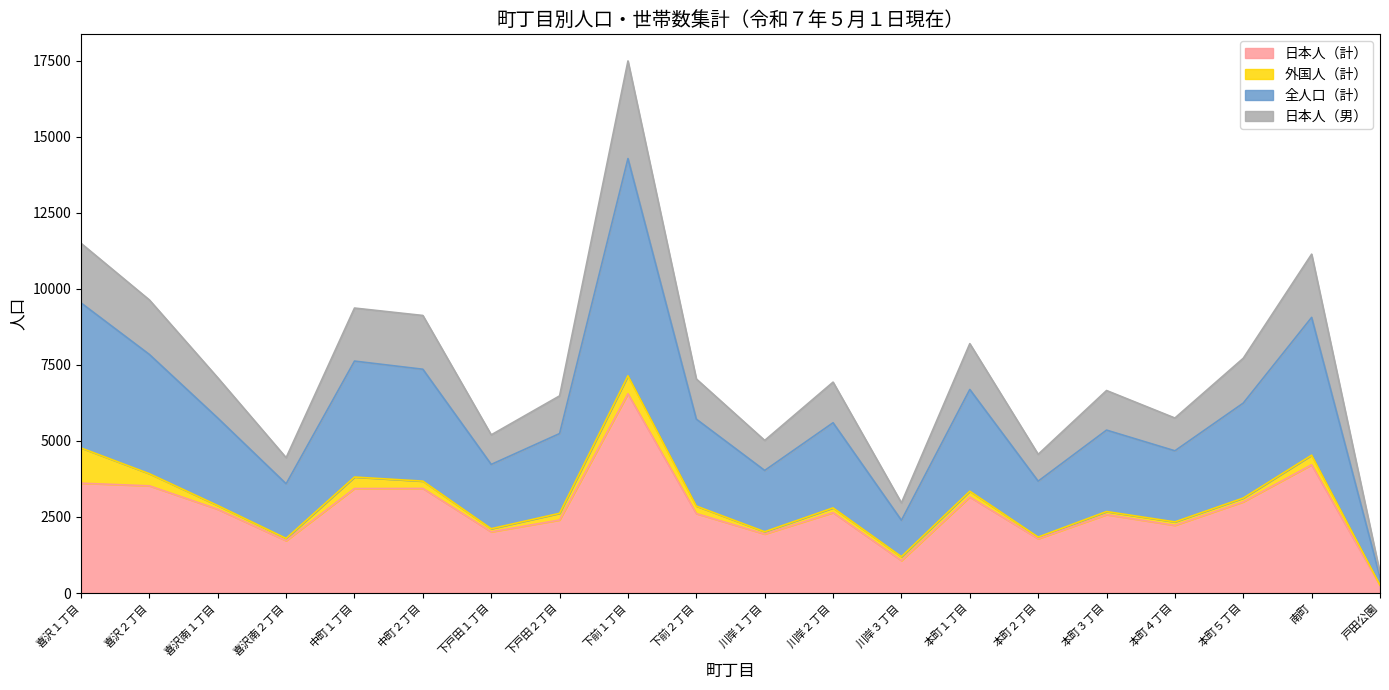

At which category is the sum across all series the highest?

下前１丁目